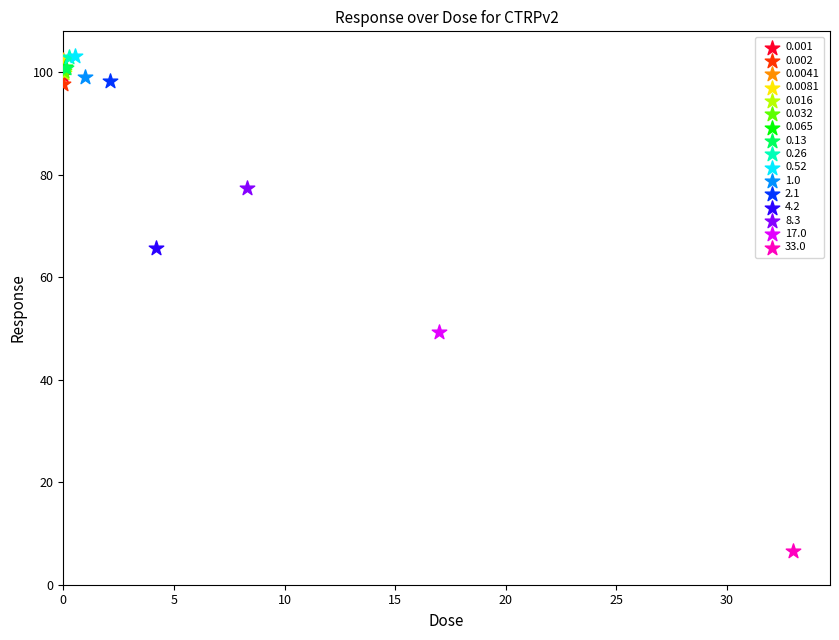

Which series contains the lowest Y value?

33.0